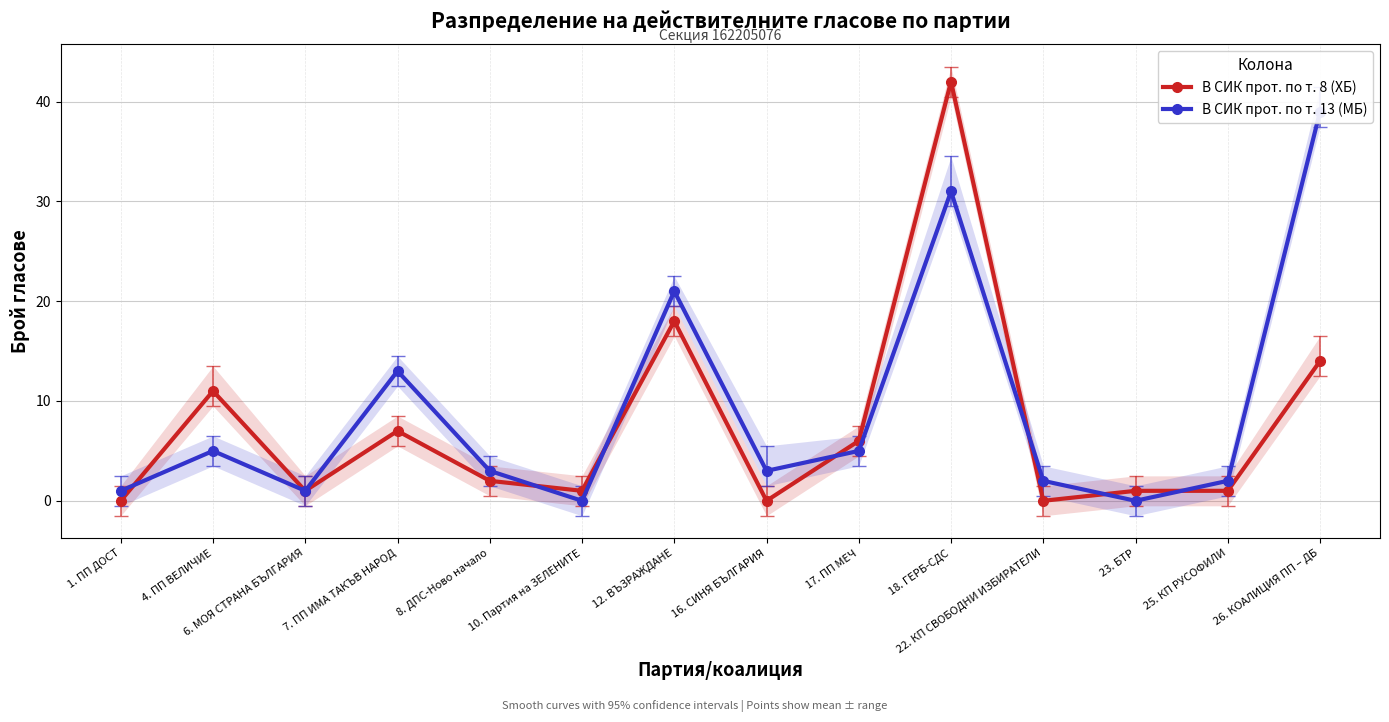

What is the label of the 2nd point from the right?

25. КП РУСОФИЛИ